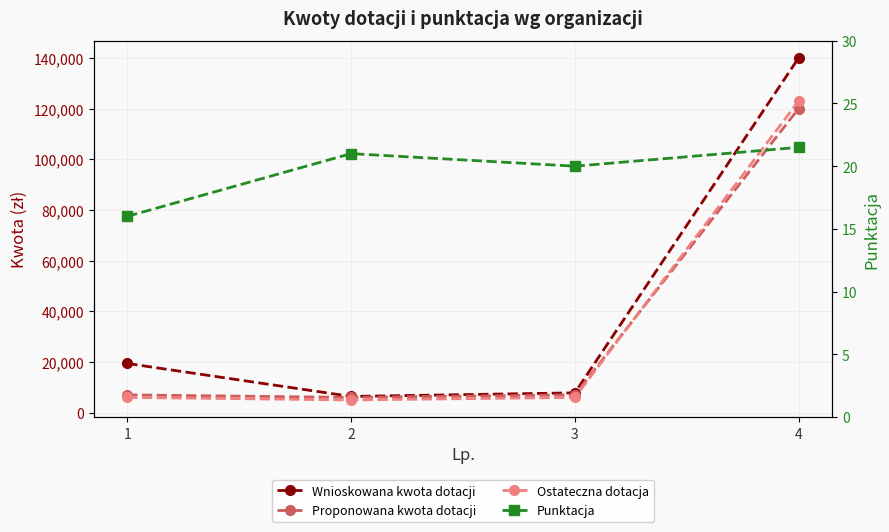

Does the chart display data point markers on the line(s)?

Yes